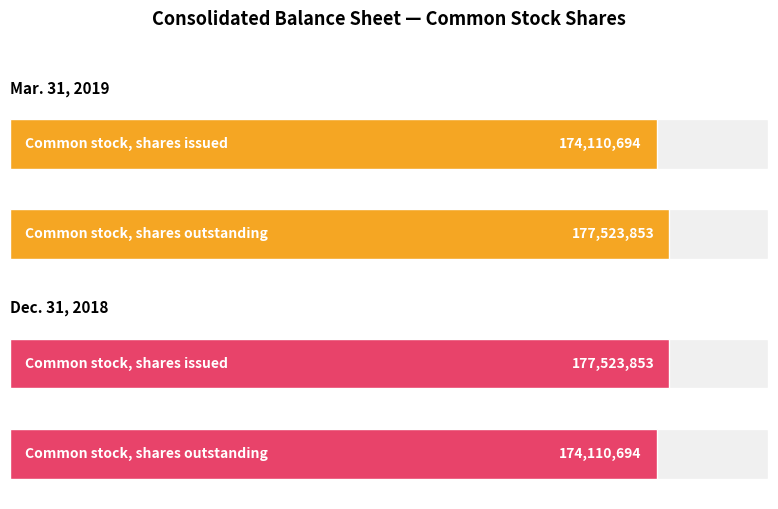

At how many categories does at least one series exceed 175168800?

2